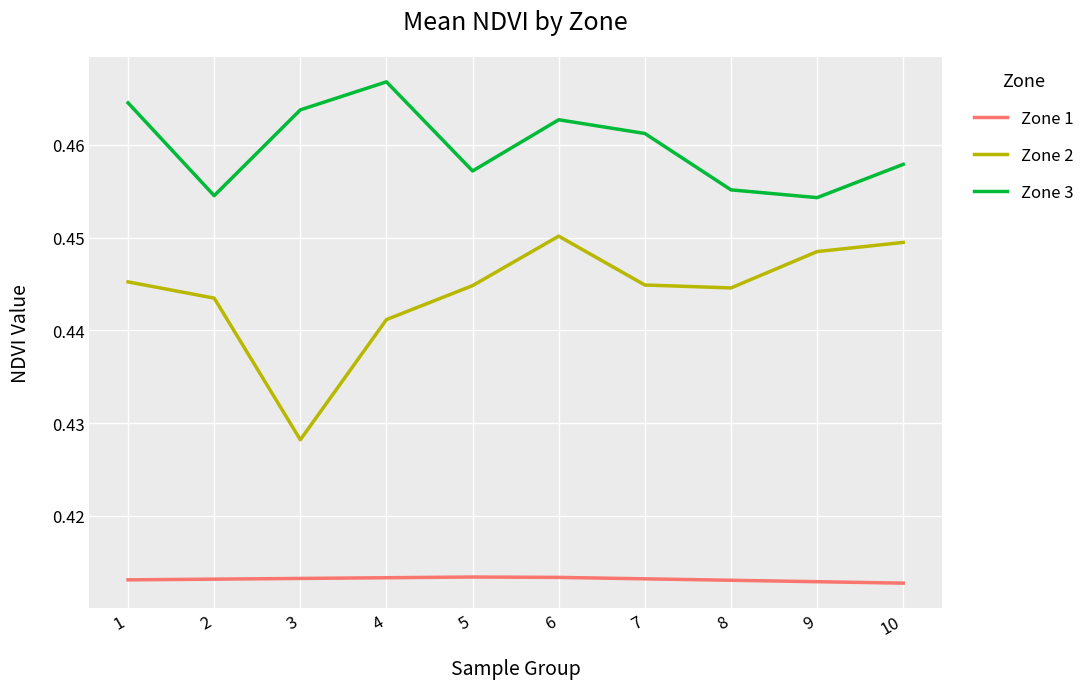

Which series has the largest range (max minus min)?

Zone 2